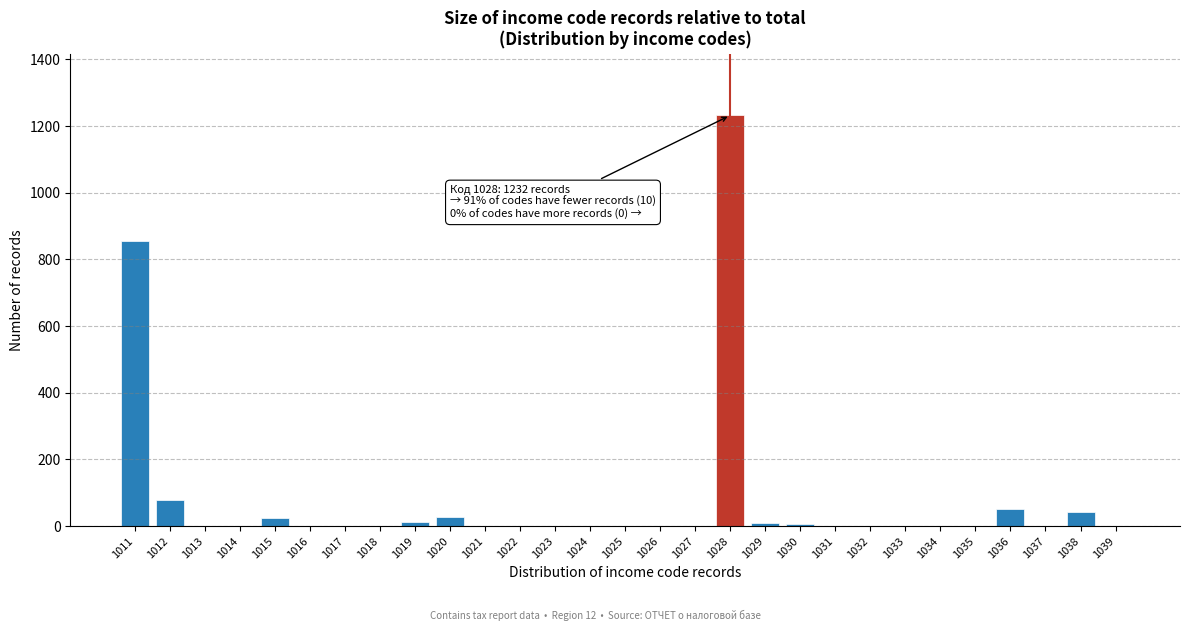

At which label is the value closest to 616?

1011